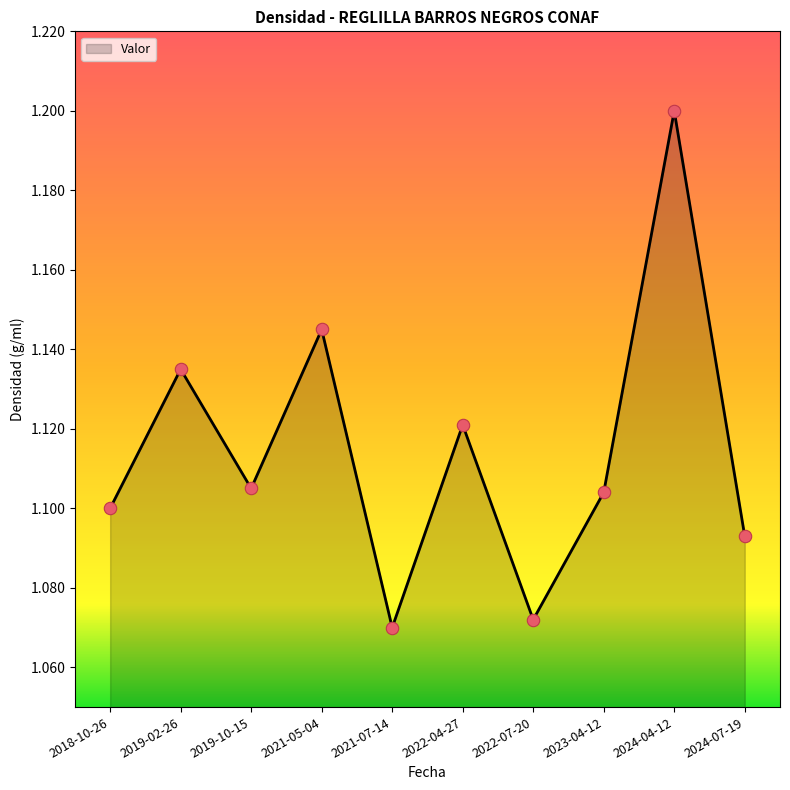

Between 2019-02-26 and 2018-10-26, which is larger?

2019-02-26